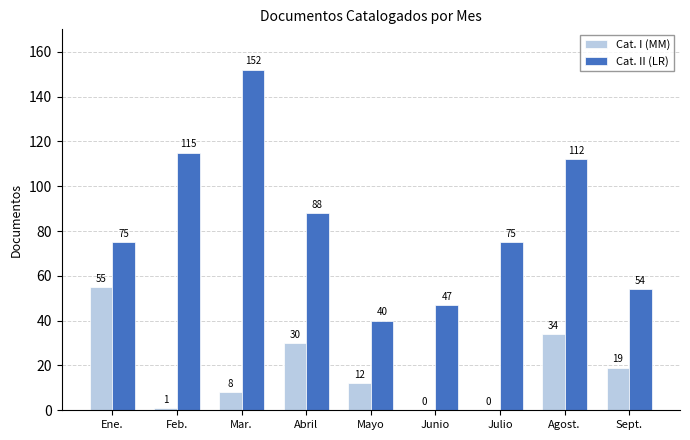

What are all the series names shown in the legend?

Cat. I (MM), Cat. II (LR)